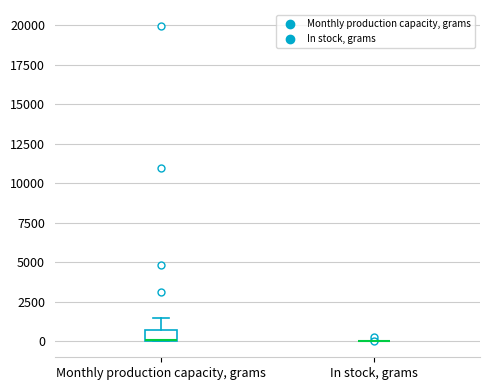

Reading left to right, read every box against the y-axis: the position of its median line, the range the box covers, and the ends of its whiskers. The values are not printed on the chart, so give them approximately, as read against the axis.

Monthly production capacity, grams: median 0, box 0 to 1000, whiskers 0 to 1500
In stock, grams: box collapsed to a line at 0, whiskers 0 to 0